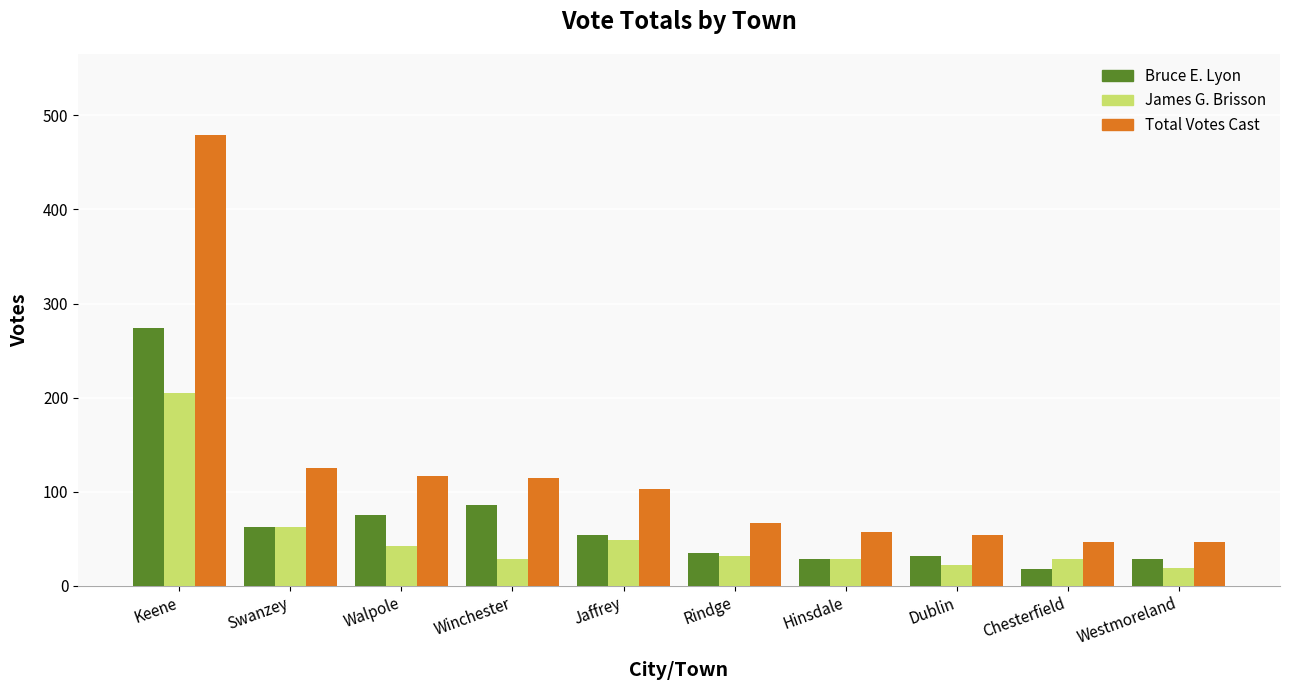

Read the James G. Brisson value at Hinsdale.

28